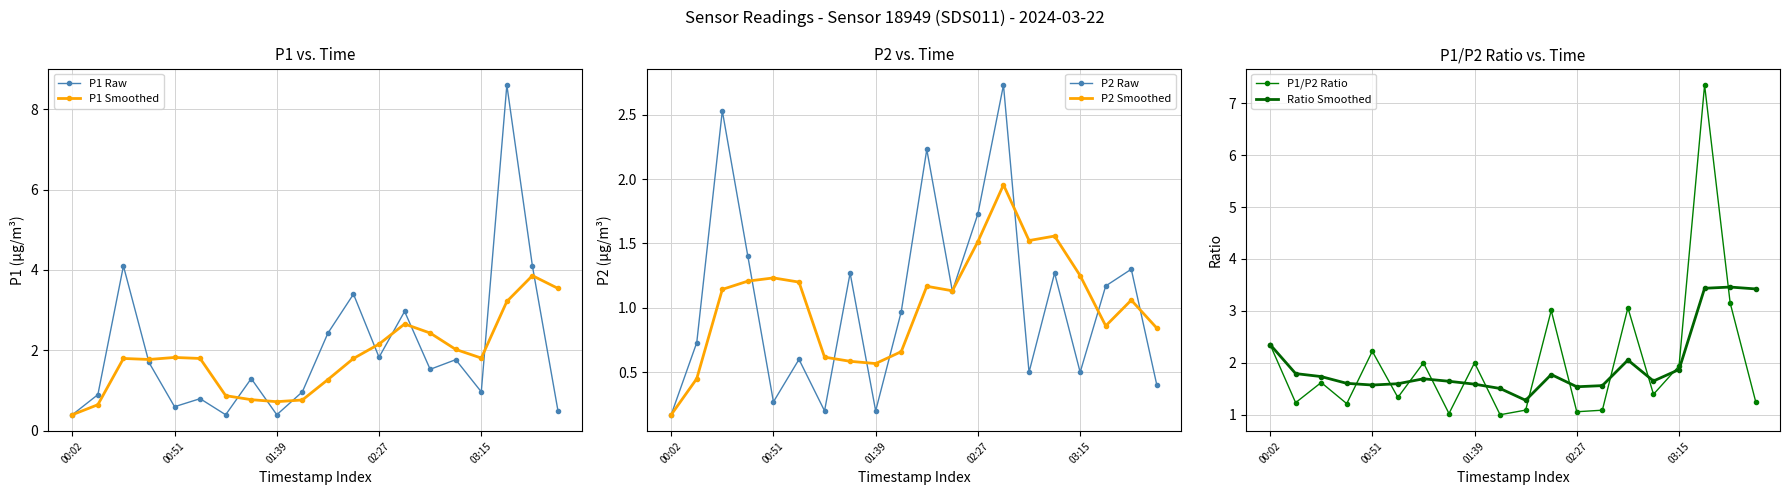

How many lines are shown in the chart?

6